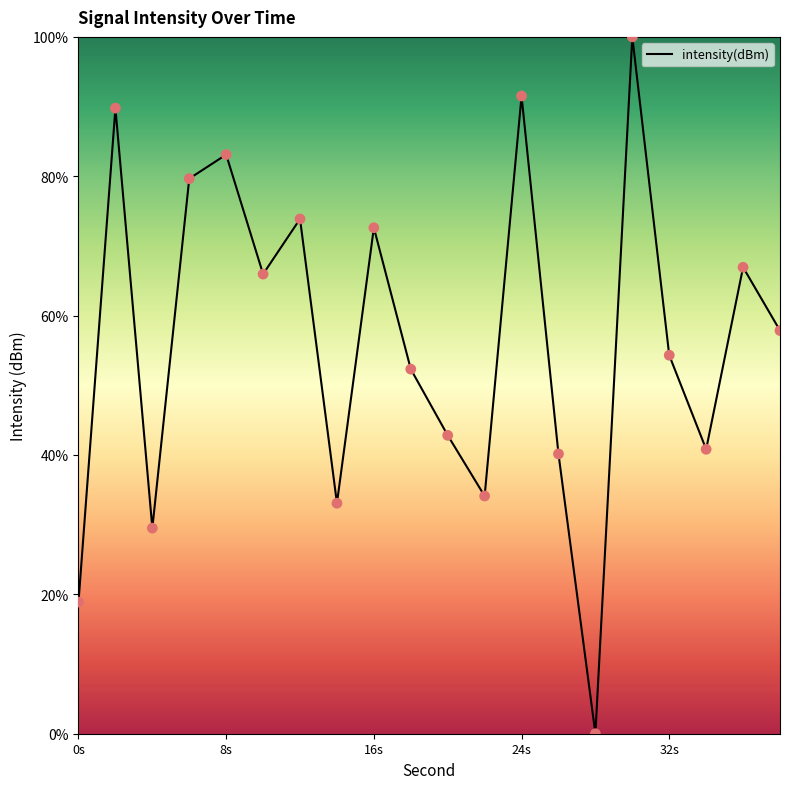

What is the maximum value shown in the chart?

100.0